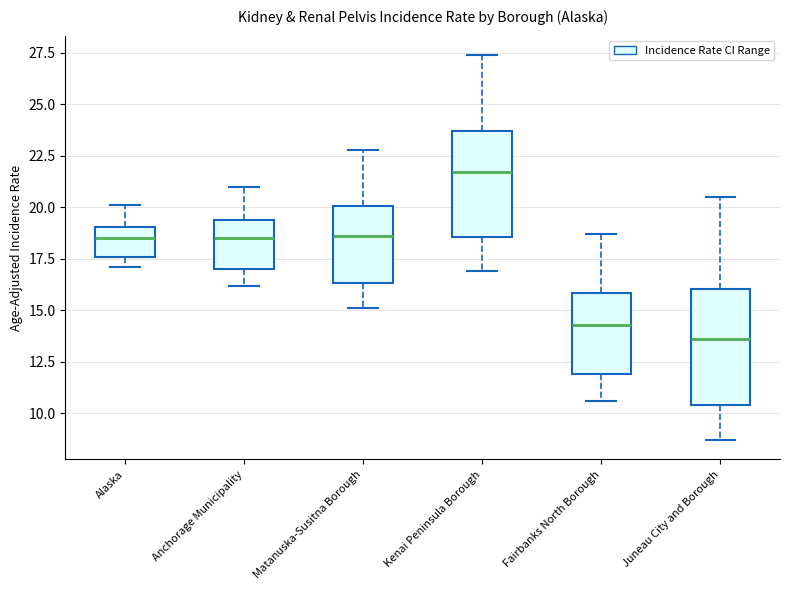

Reading left to right, transcribe this box plot: for each box, give where its median line is, the range the box spans, and where its two whiskers end, as read against the y-axis. The values are not printed on the chart, so give them approximately, as read against the axis.

Alaska: median 18.5, box 17.5 to 19.0, whiskers 17.0 to 20.0
Anchorage Municipality: median 18.5, box 17.0 to 19.5, whiskers 16.0 to 21.0
Matanuska-Susitna Borough: median 18.5, box 16.5 to 20.0, whiskers 15.0 to 23.0
Kenai Peninsula Borough: median 21.5, box 18.5 to 23.5, whiskers 17.0 to 27.5
Fairbanks North Borough: median 14.5, box 12.0 to 16.0, whiskers 10.5 to 18.5
Juneau City and Borough: median 13.5, box 10.5 to 16.0, whiskers 8.5 to 20.5